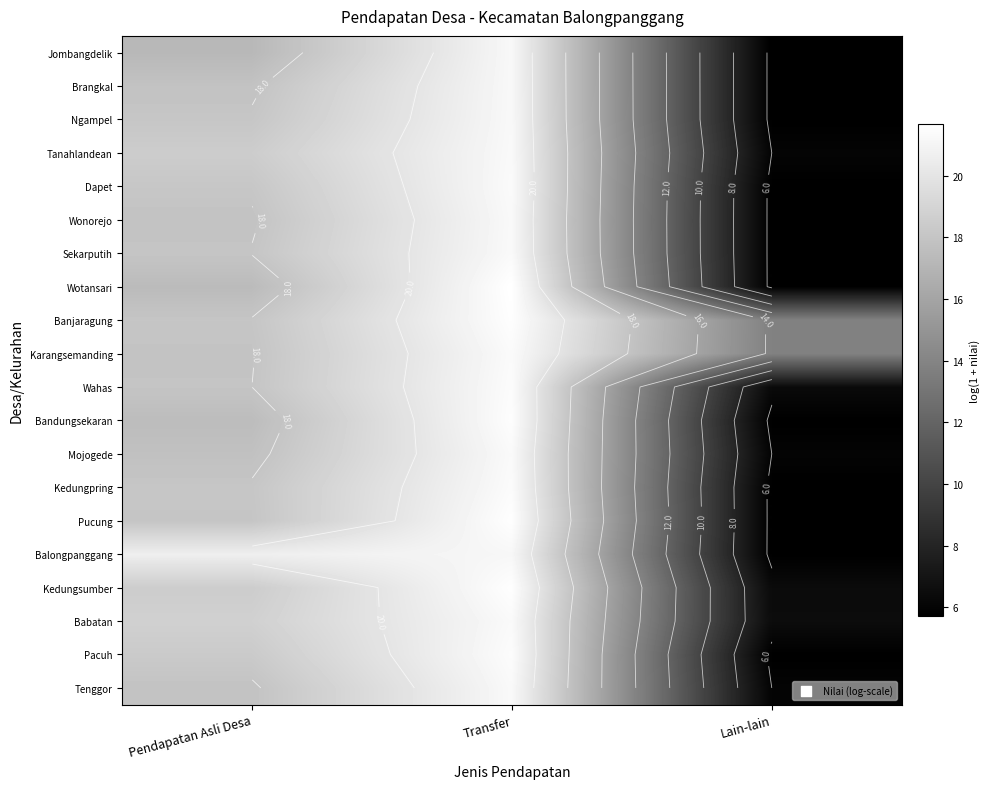

Rank the categories by Bandungsekaran value from highest to lowest.

Transfer, Pendapatan Asli Desa, Lain-lain